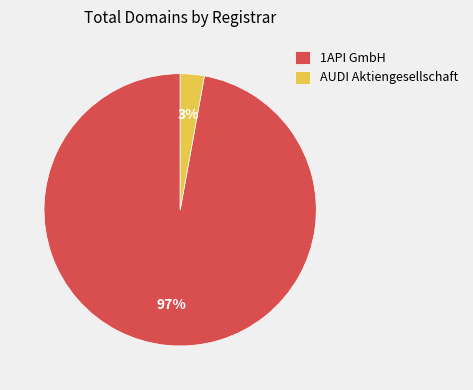

What is the majority slice?

1API GmbH